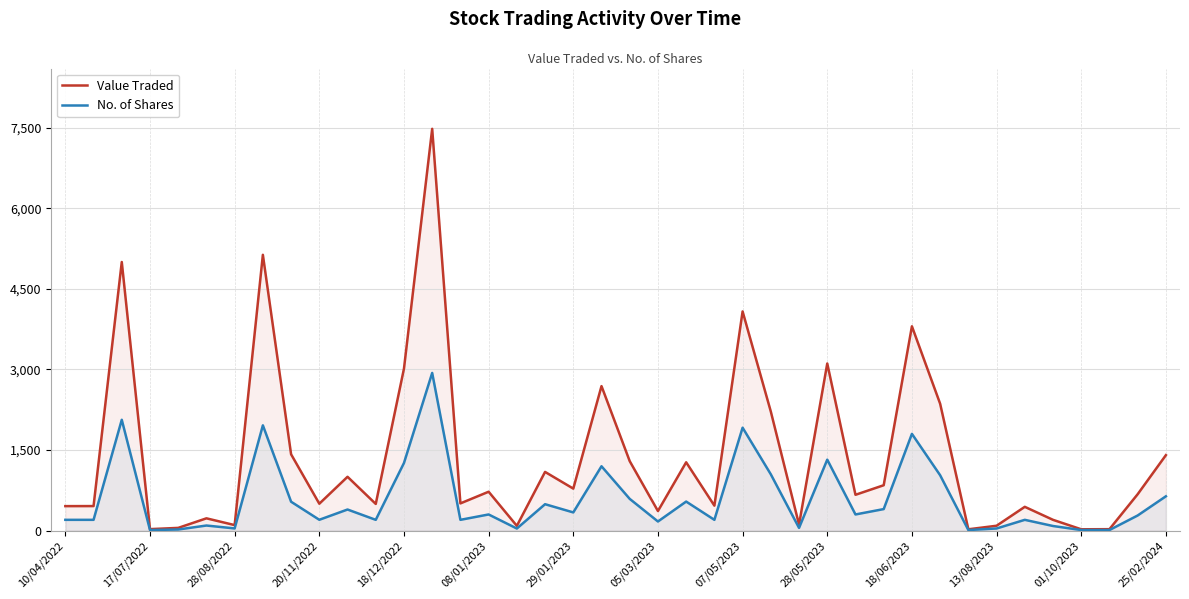

The value of Value Traded at 35 is 124. True or false?

False